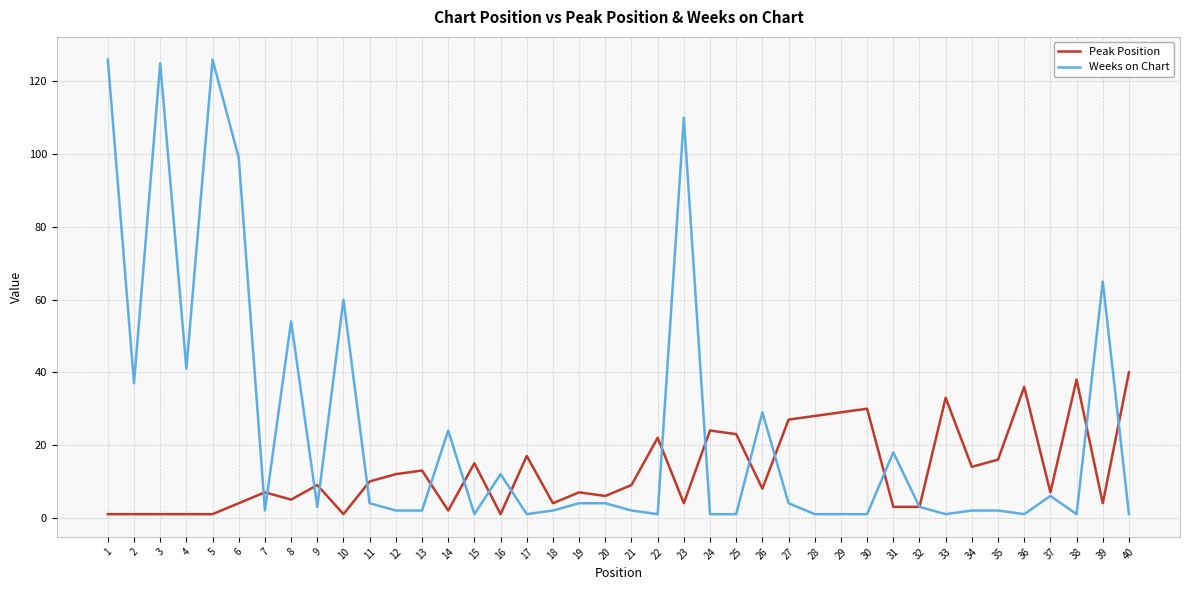

True or false: Weeks on Chart has a value of 1 at 28.

True